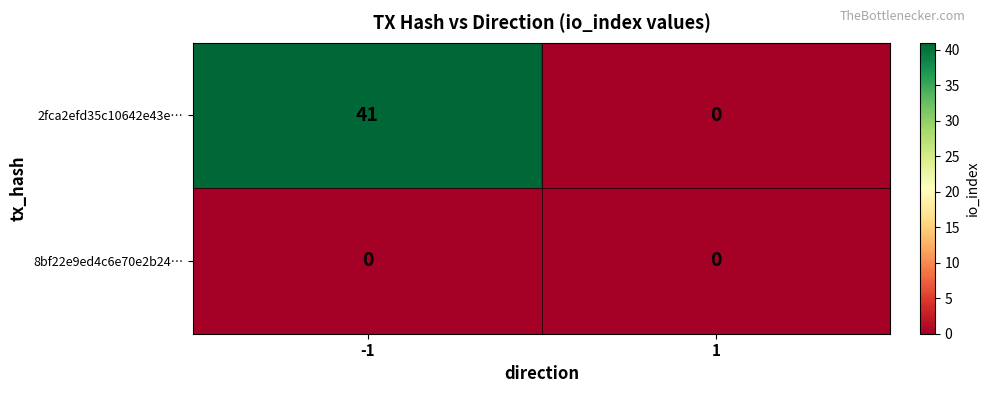

The 2fca2efd35c10642e43e… series shows 54 at -1. True or false?

False